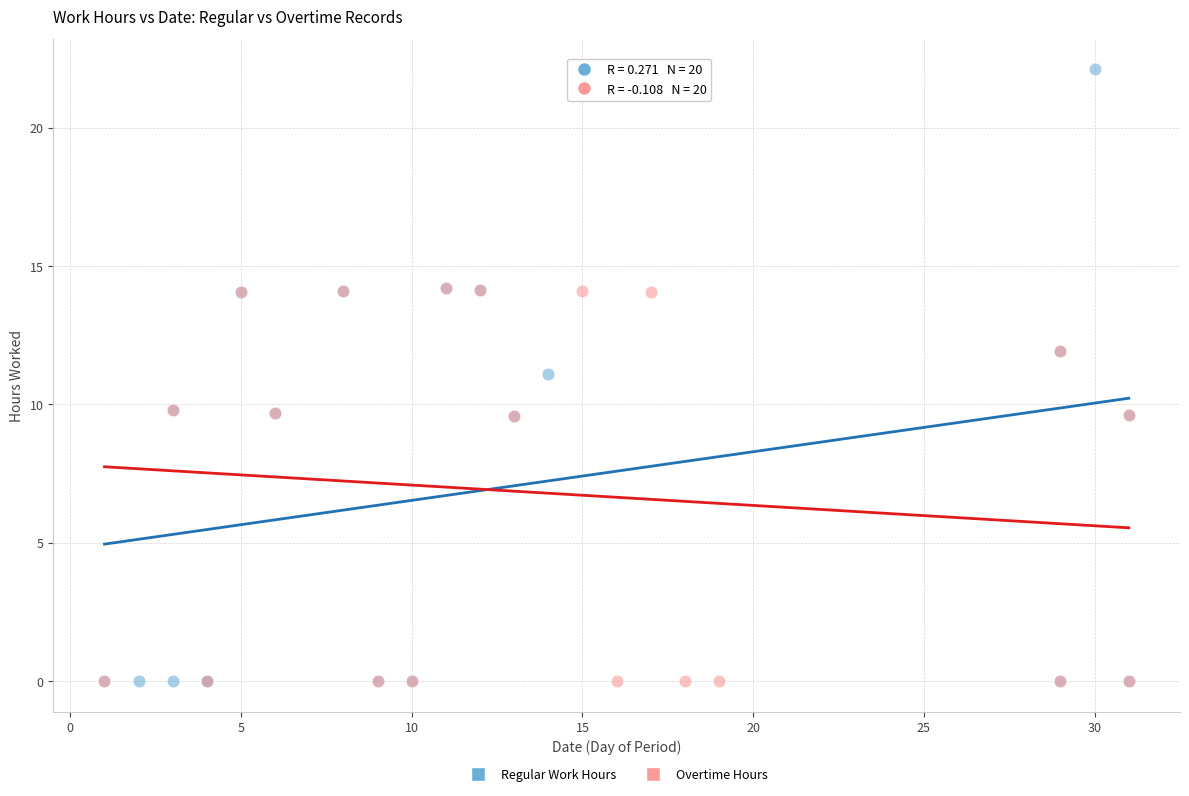

Which series contains the highest Y value?

Regular Work Hours